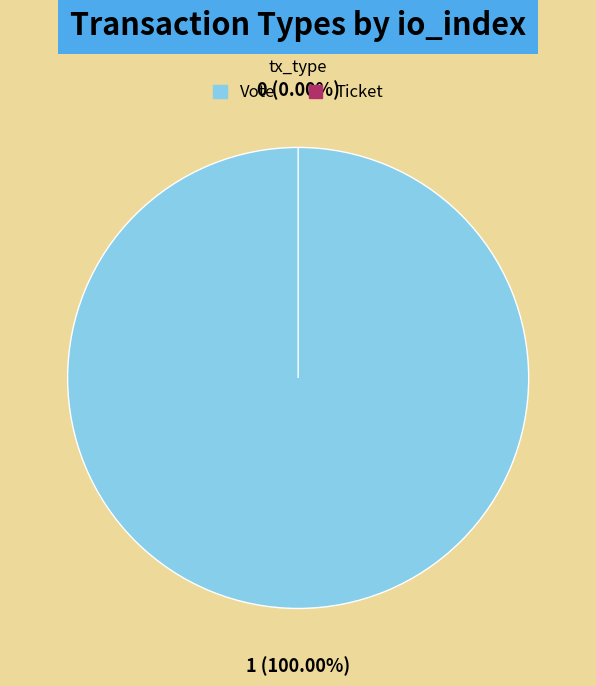

To the nearest percent, what is the combined percentage of Vote and Ticket?

100%